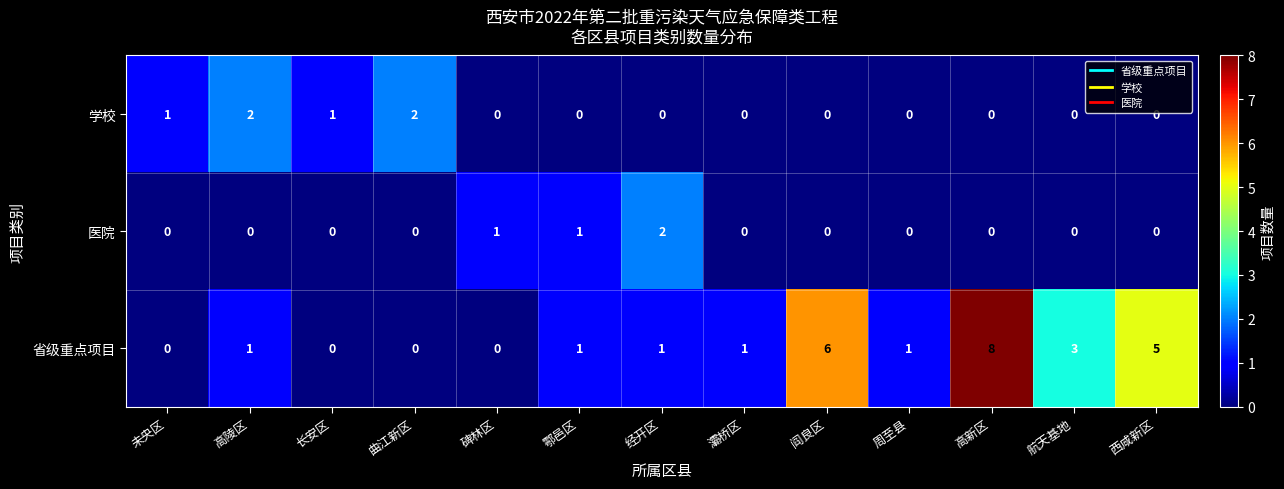

How many 省级重点项目 values are between 0 and 3?

10